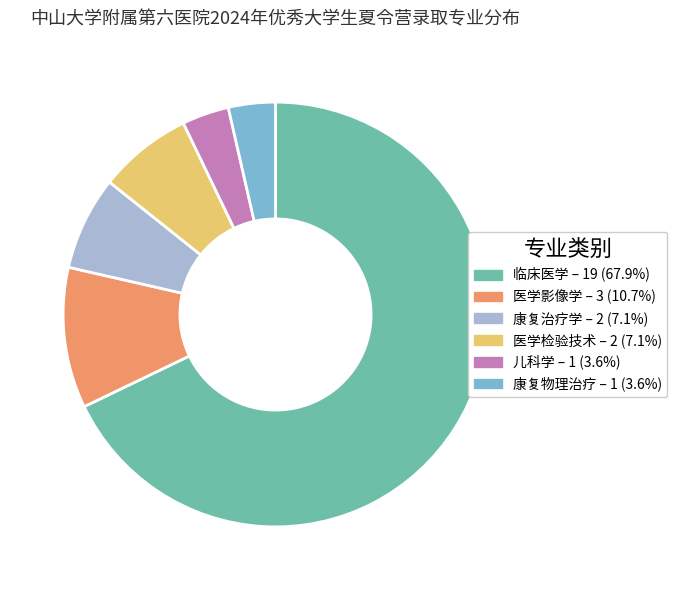

Is 临床医学 the majority of the pie?

Yes